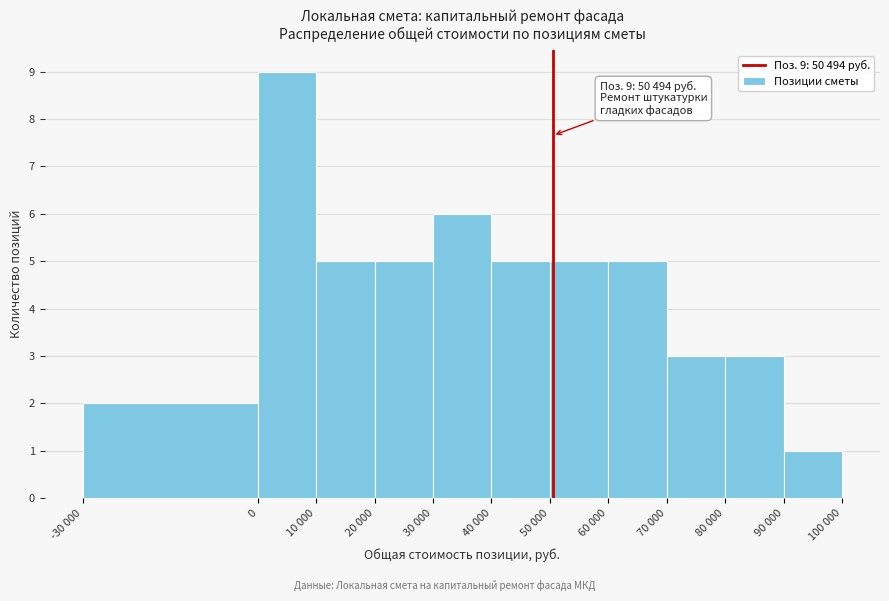

Reading left to right, extract all data points from this chart.

-30 000=2	0=9	10 000=5	20 000=5	30 000=6	40 000=5	50 000=5	60 000=5	70 000=3	80 000=3	90 000=1